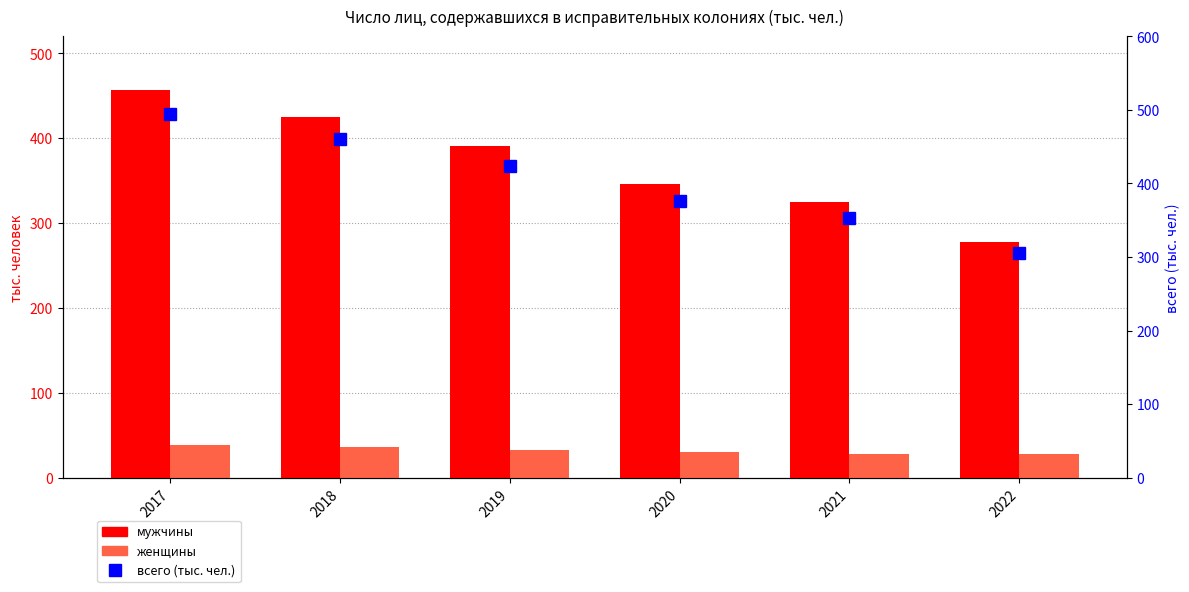

How many series are shown in this chart?

3